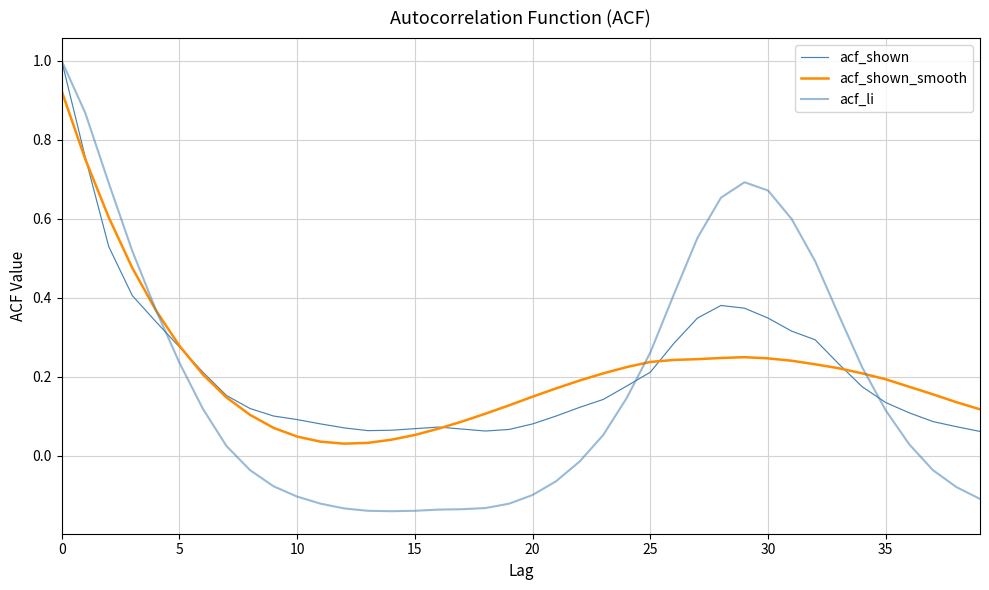

How many lines are shown in the chart?

3